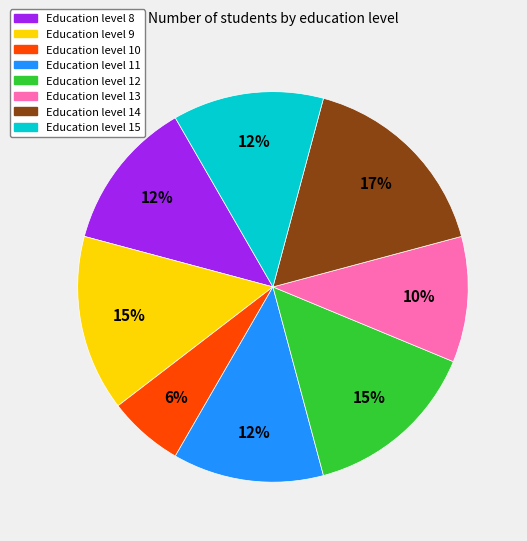

To the nearest percent, what percentage of the pie is Education level 13?

10%